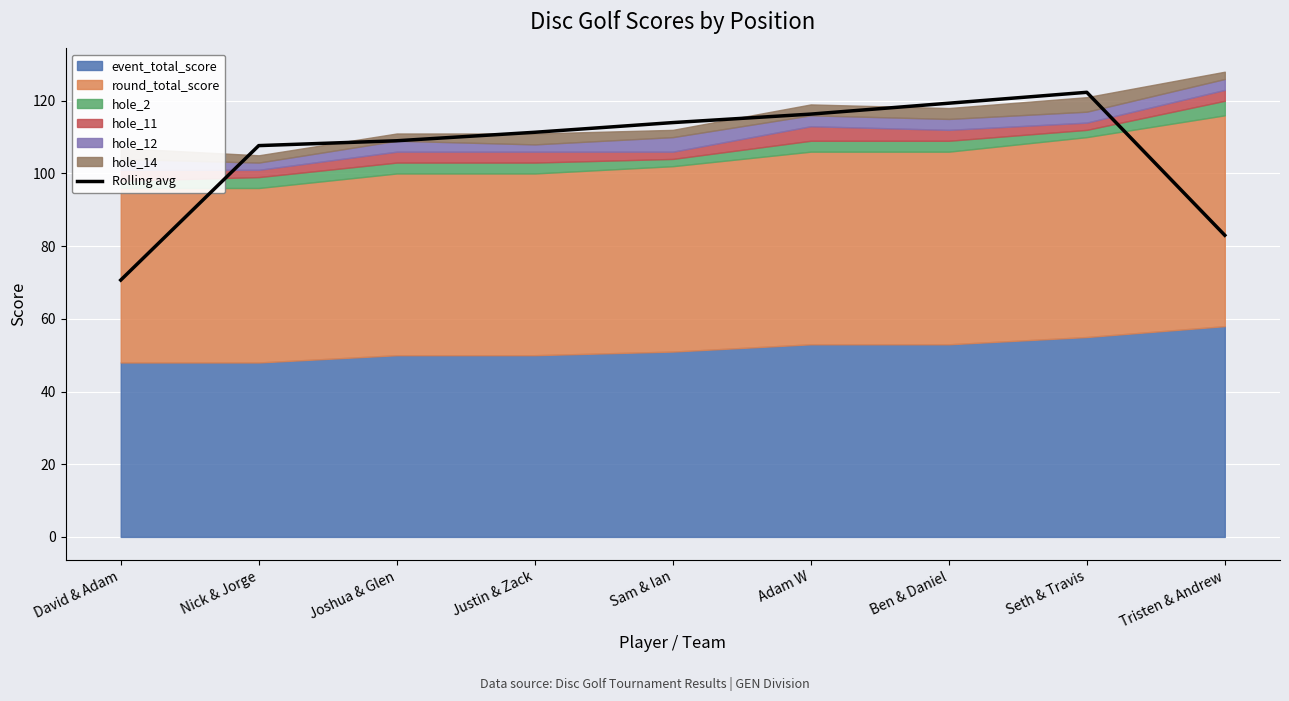

What value does the Rolling avg series have at Tristen & Andrew?

83.0